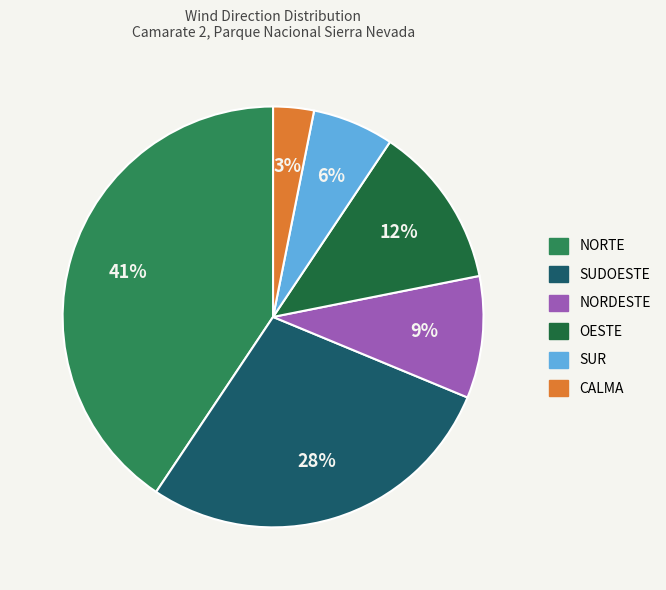

How many slices are in this pie chart?

6